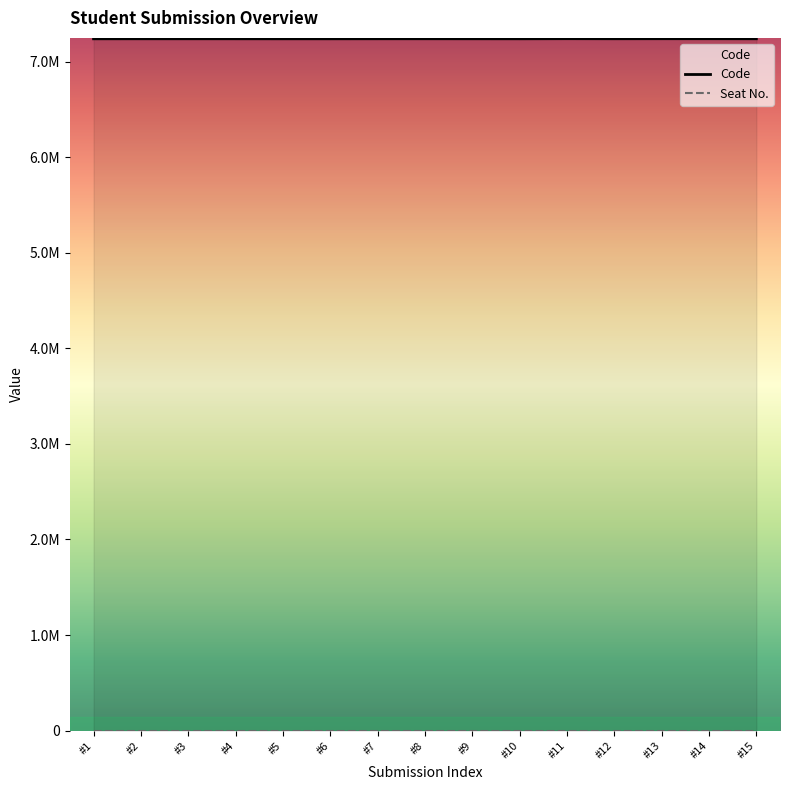

The Code series shows 12720100 at #2. True or false?

False